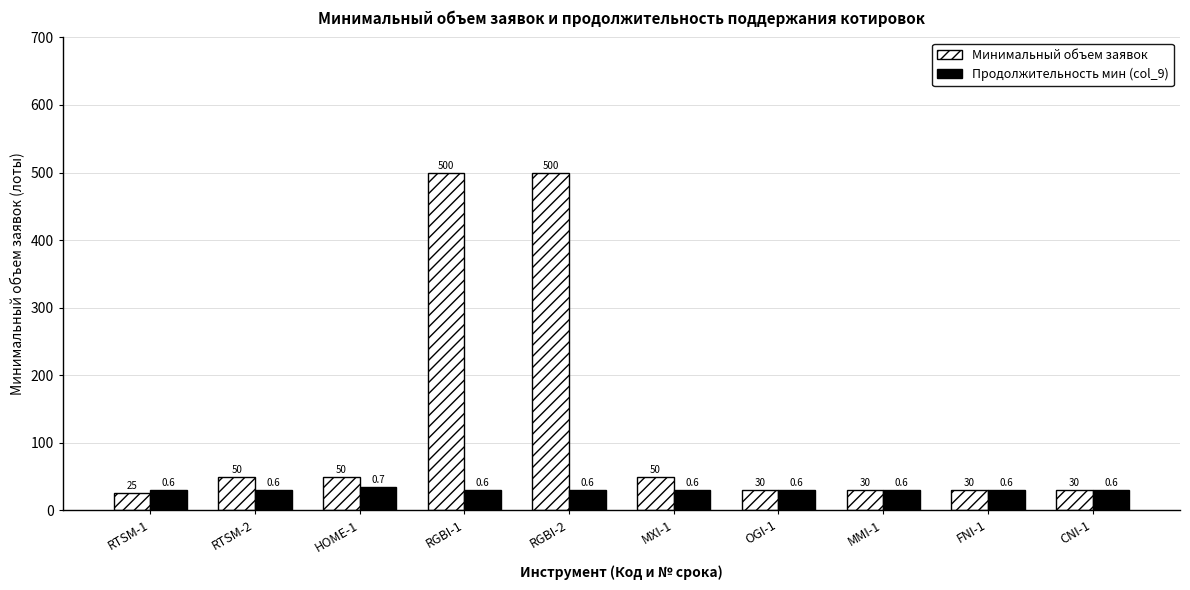

What is the sum of all Продолжительность мин (col_9) values?

305